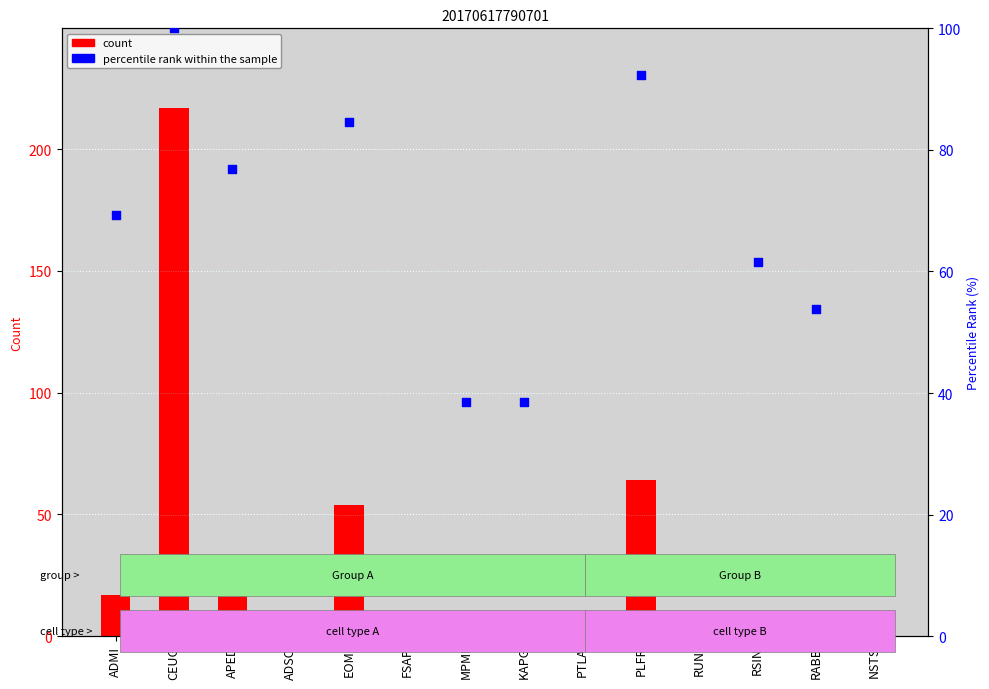

Is the value of count at KAPG greater than the value of percentile rank at ADMI?

No